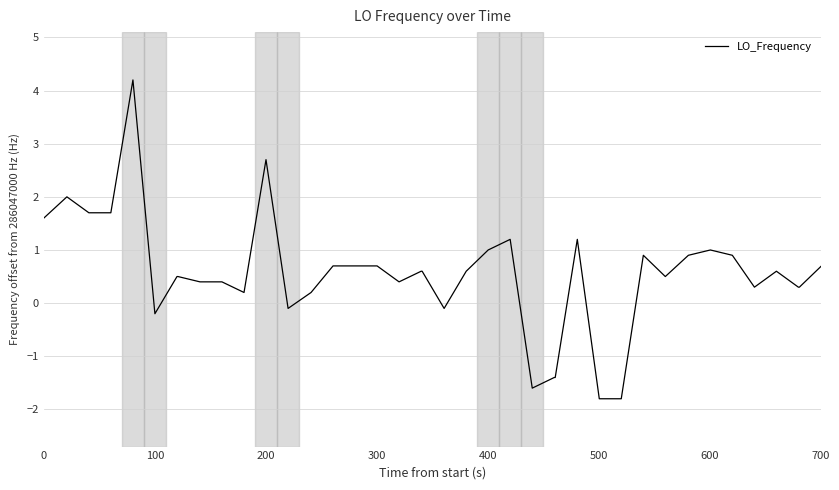

What is the minimum value shown in the chart?

-1.8